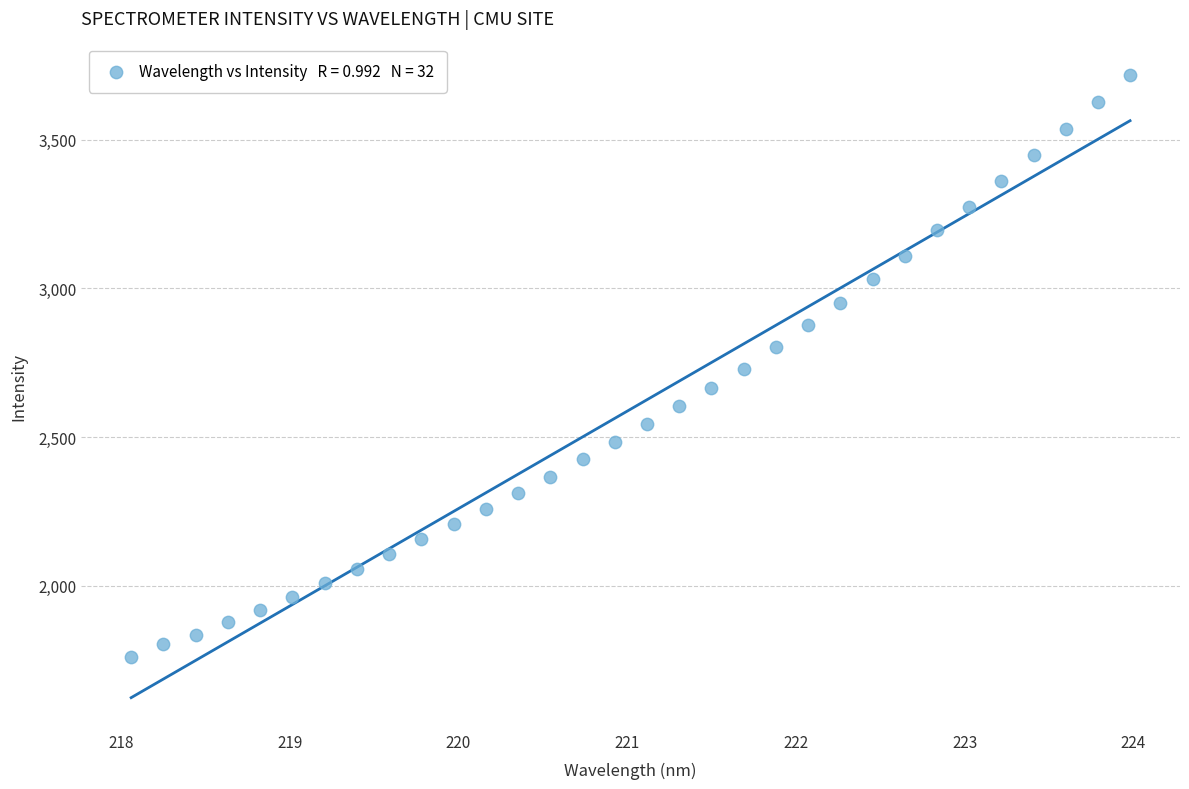

What is the range of Y values (max minus min)?

1956.4